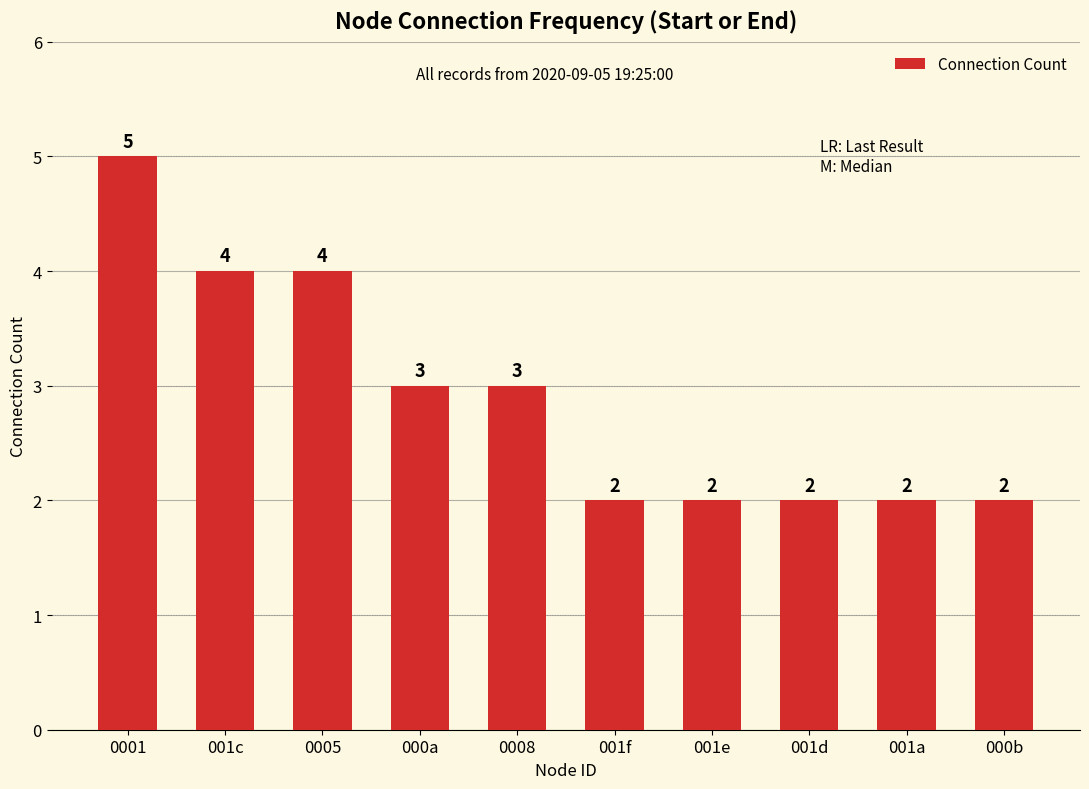

What is the change in value from 001c to 000b?

-2